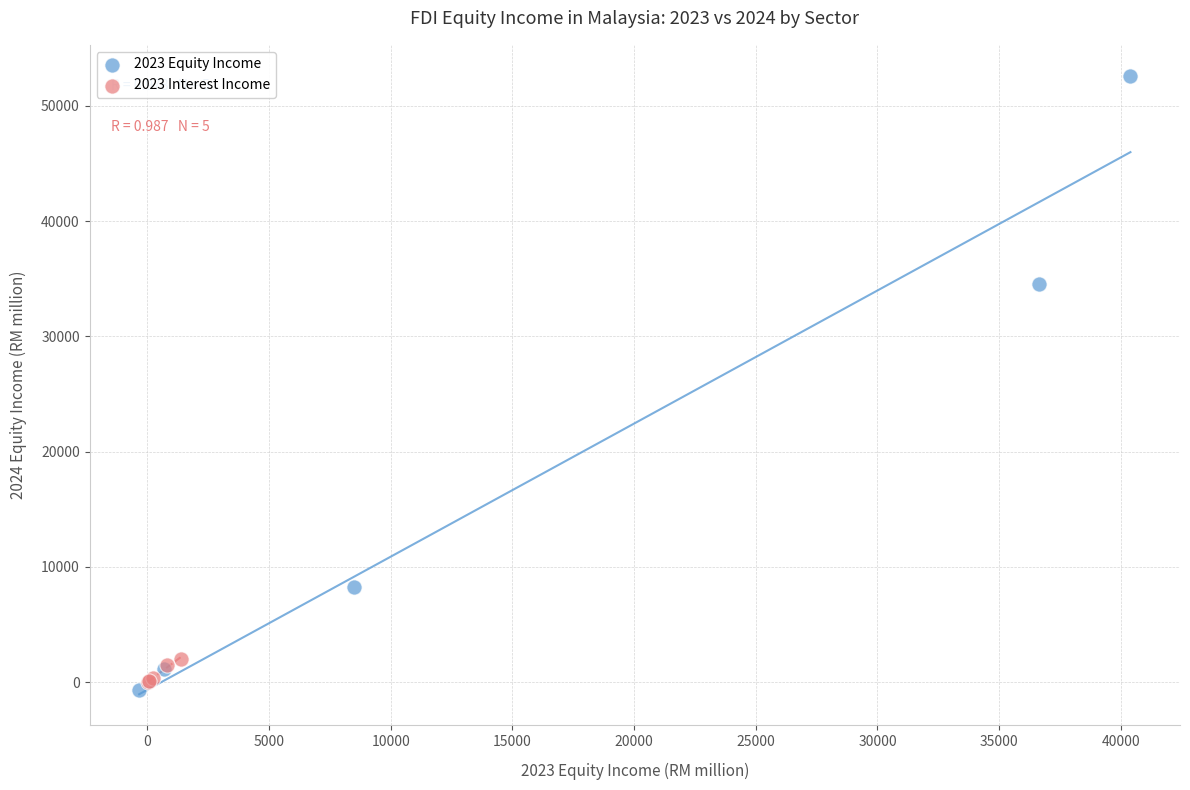

What are all the series names shown in the legend?

2023 Equity Income, 2023 Interest Income